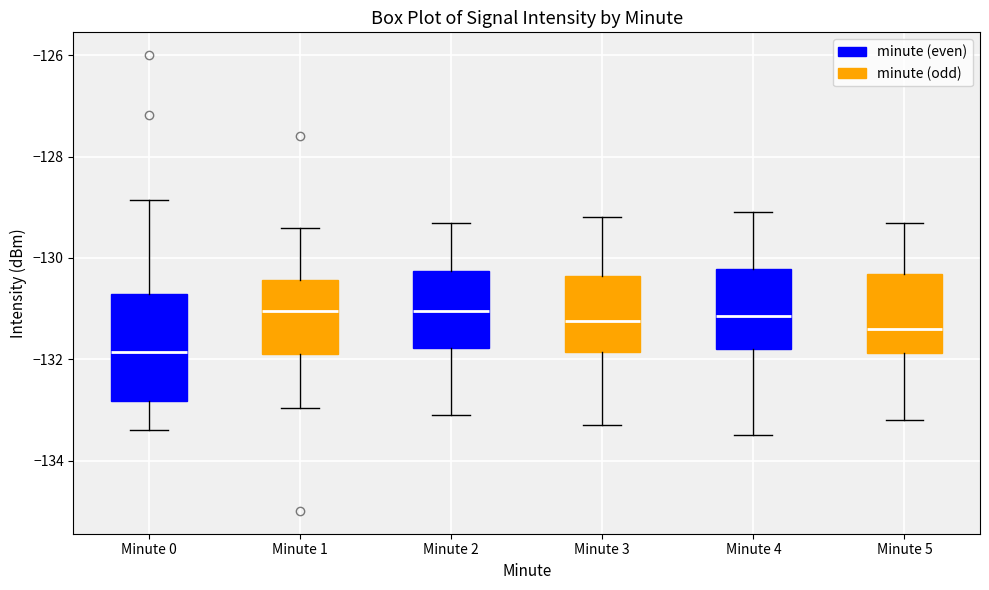

Where does the median line of the box for Minute 1 sit on the y-axis? The values are not printed on the chart, so give them approximately, as read against the axis.

-131.0